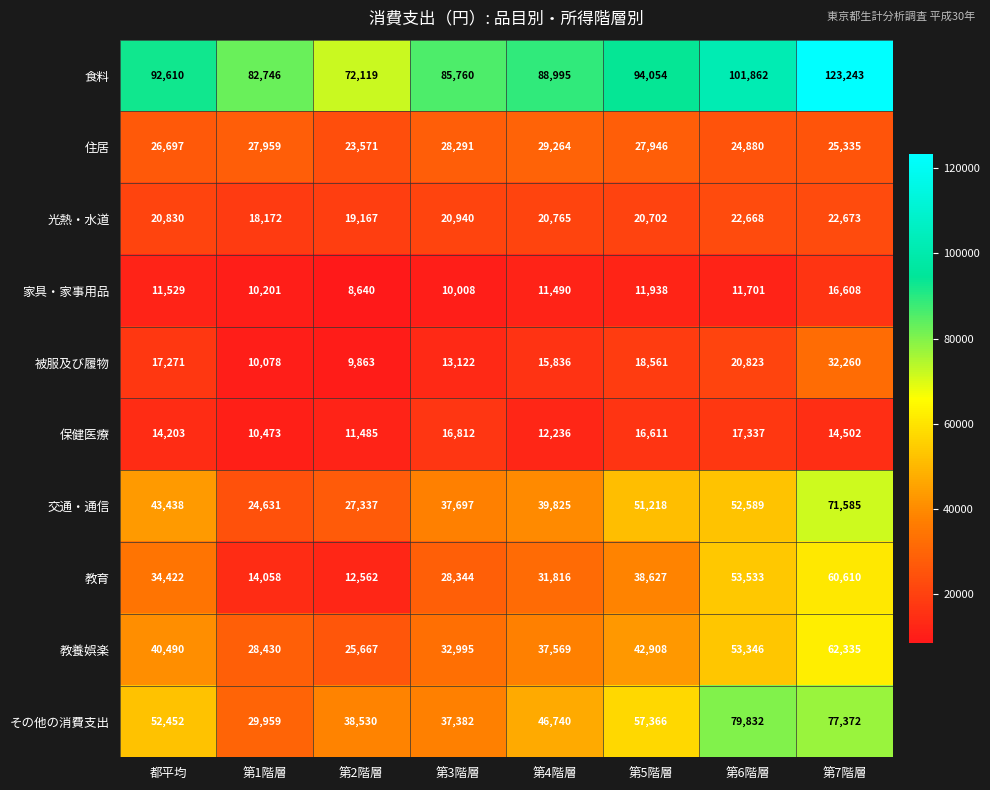

What is the spread (max minus min) of values at 第4階層?

77505